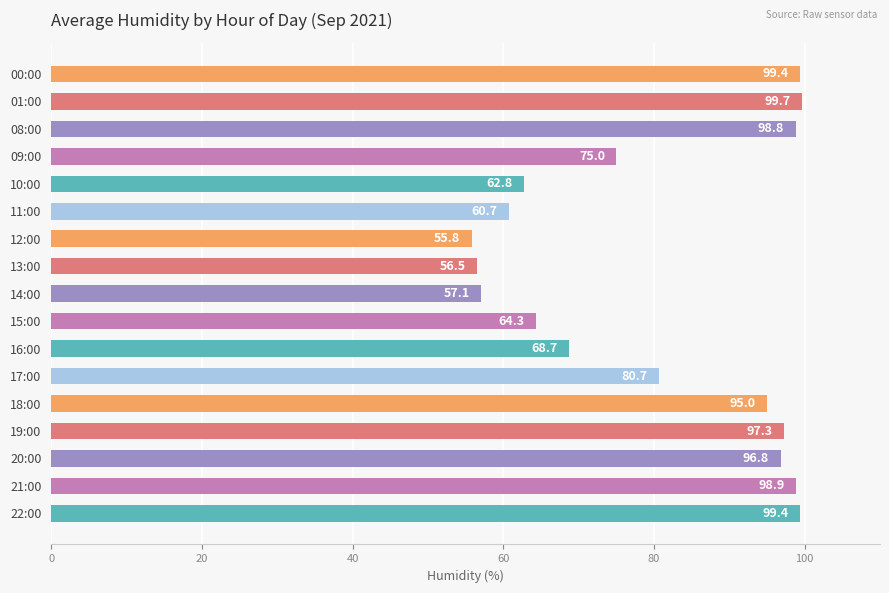

What position from the bottom is 12:00?

11